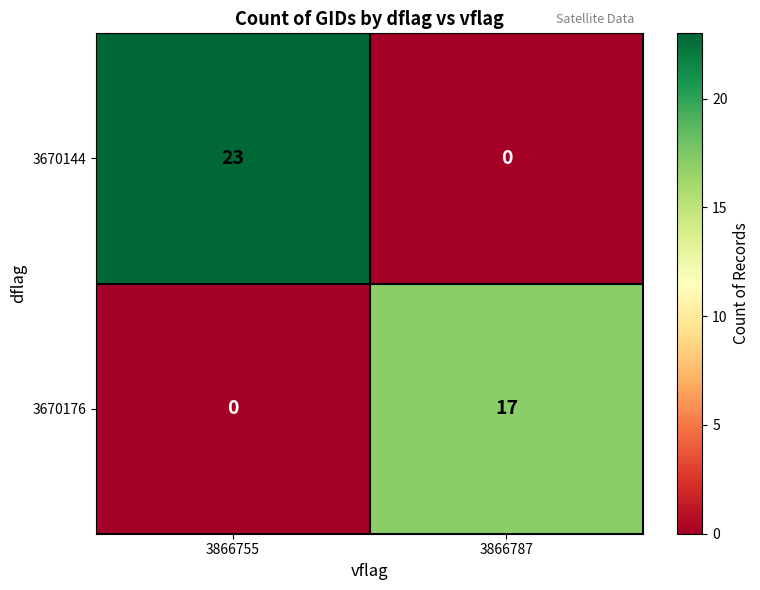

Which series has the largest total across all categories?

3670144